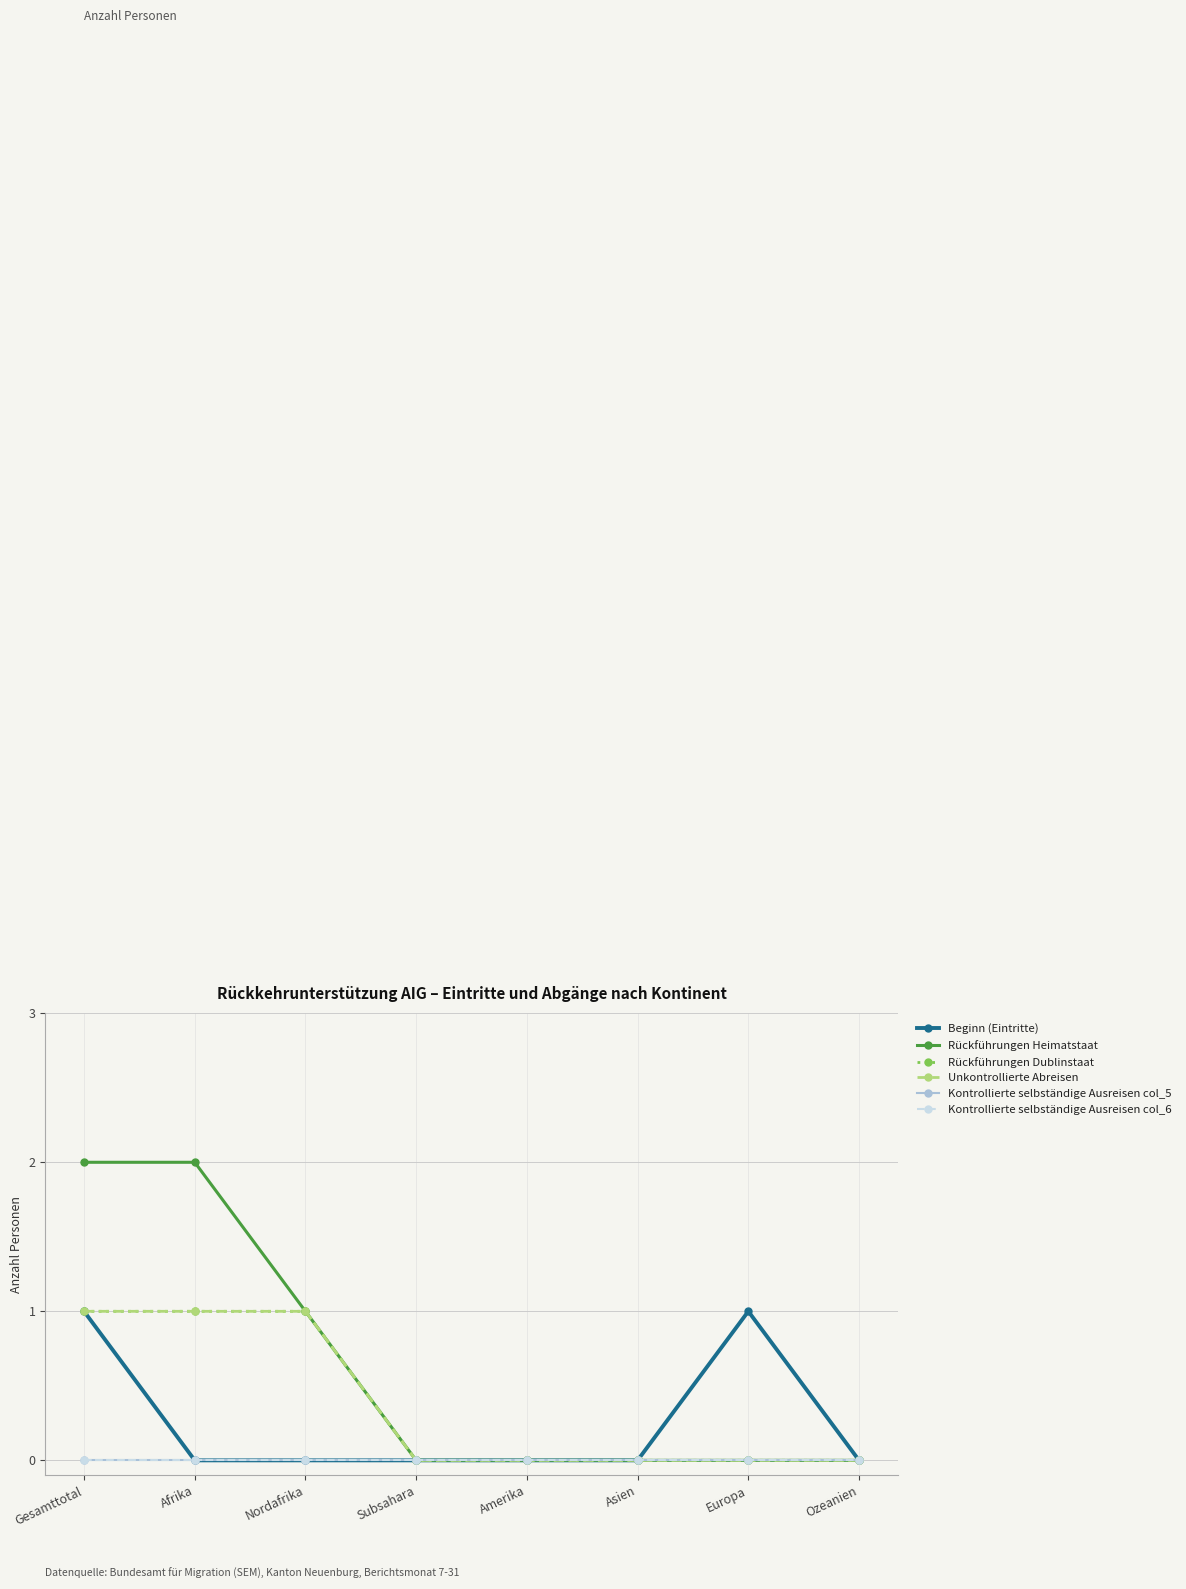

Reading left to right, what are all the values shown in this chart?

Beginn (Eintritte): 1	0	0	0	0	0	1	0
Rückführungen Heimatstaat: 2	2	1	0	0	0	0	0
Rückführungen Dublinstaat: 1	1	1	0	0	0	0	0
Unkontrollierte Abreisen: 1	1	1	0	0	0	0	0
Kontrollierte selbständige Ausreisen col_5: 0	0	0	0	0	0	0	0
Kontrollierte selbständige Ausreisen col_6: 0	0	0	0	0	0	0	0